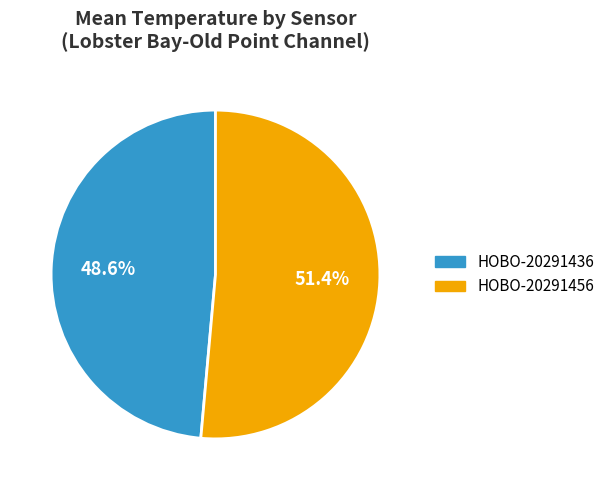

Is the sum of HOBO-20291436 and HOBO-20291456 greater than half?

Yes